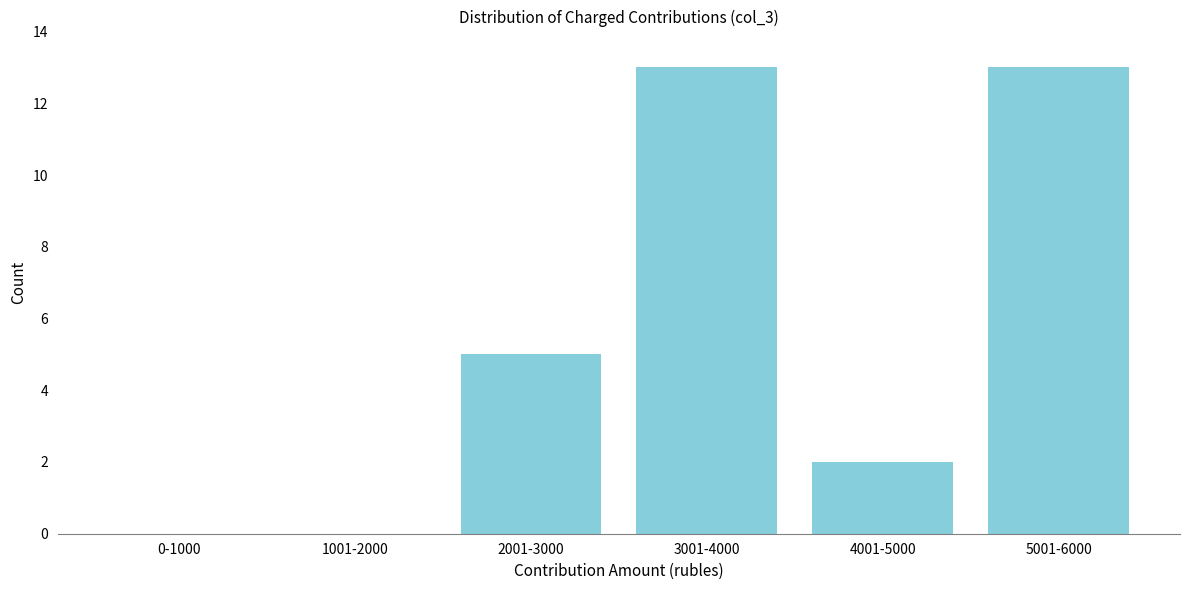

Reading right to left, list all the values displayed in this chart.

5001-6000=13	4001-5000=2	3001-4000=13	2001-3000=5	1001-2000=0	0-1000=0